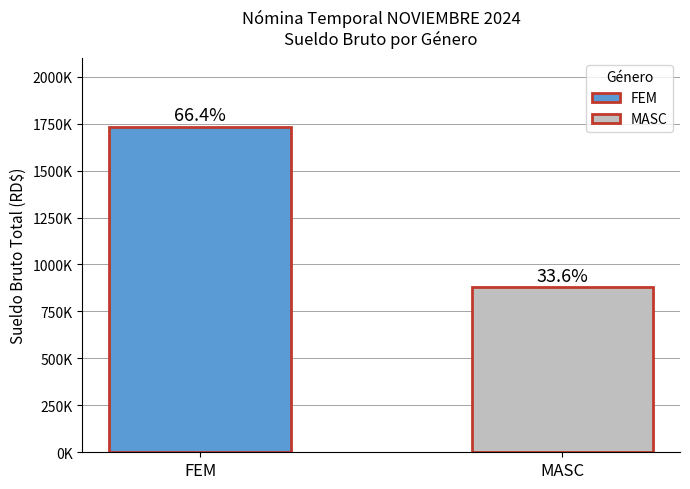

Does the chart contain any negative values?

No